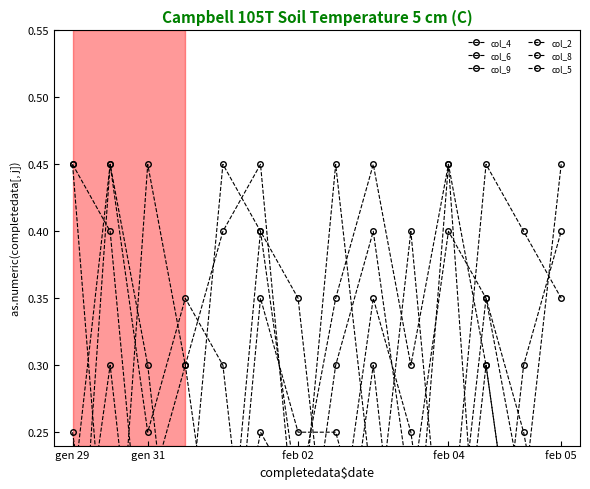

What value does the col_6 series have at 9?

0.4